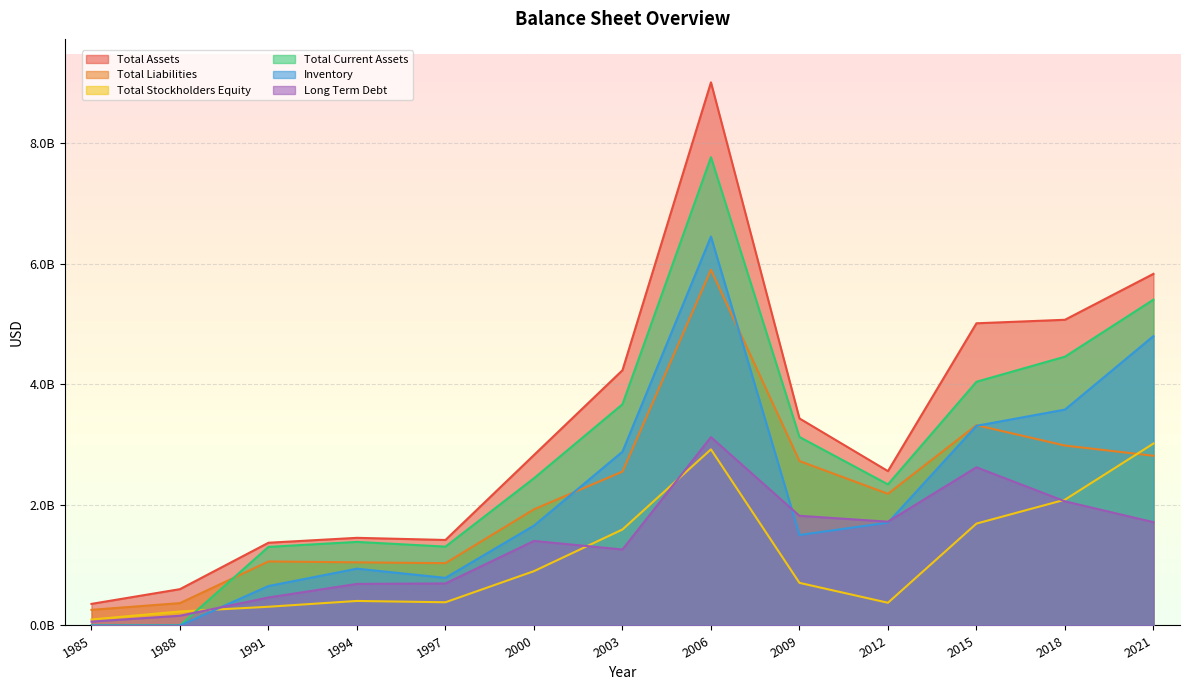

What is the difference between the Total Assets values at 2003 and 1991?

2862859000